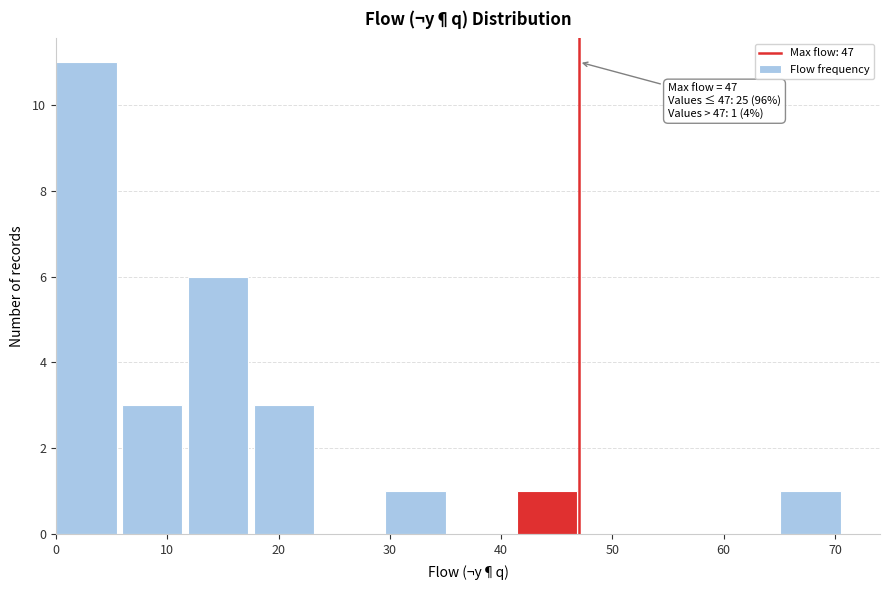

Over which range of the x-axis is the bar tallest?

0 to 6